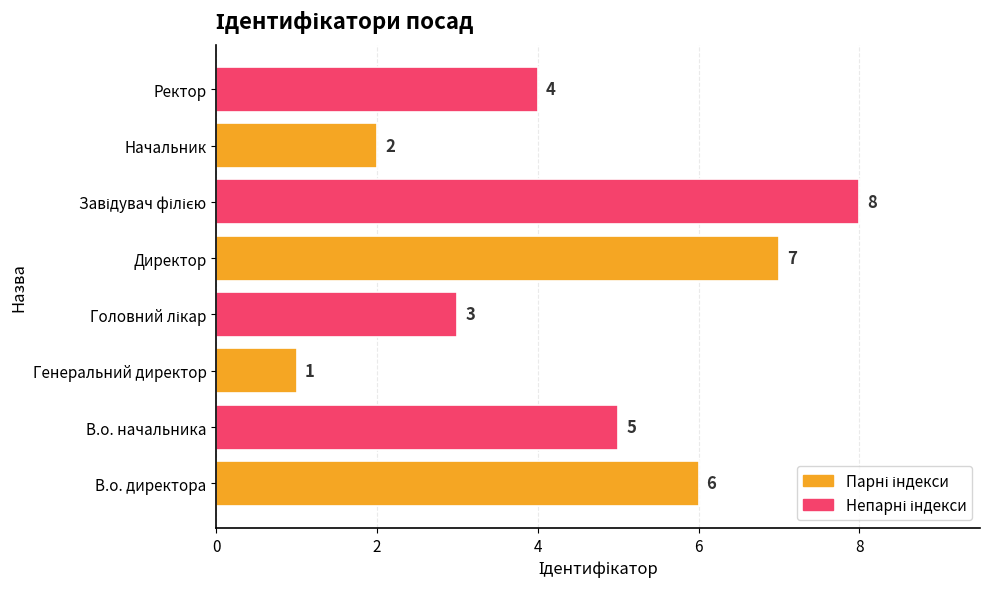

How many values are between 3 and 7?

5